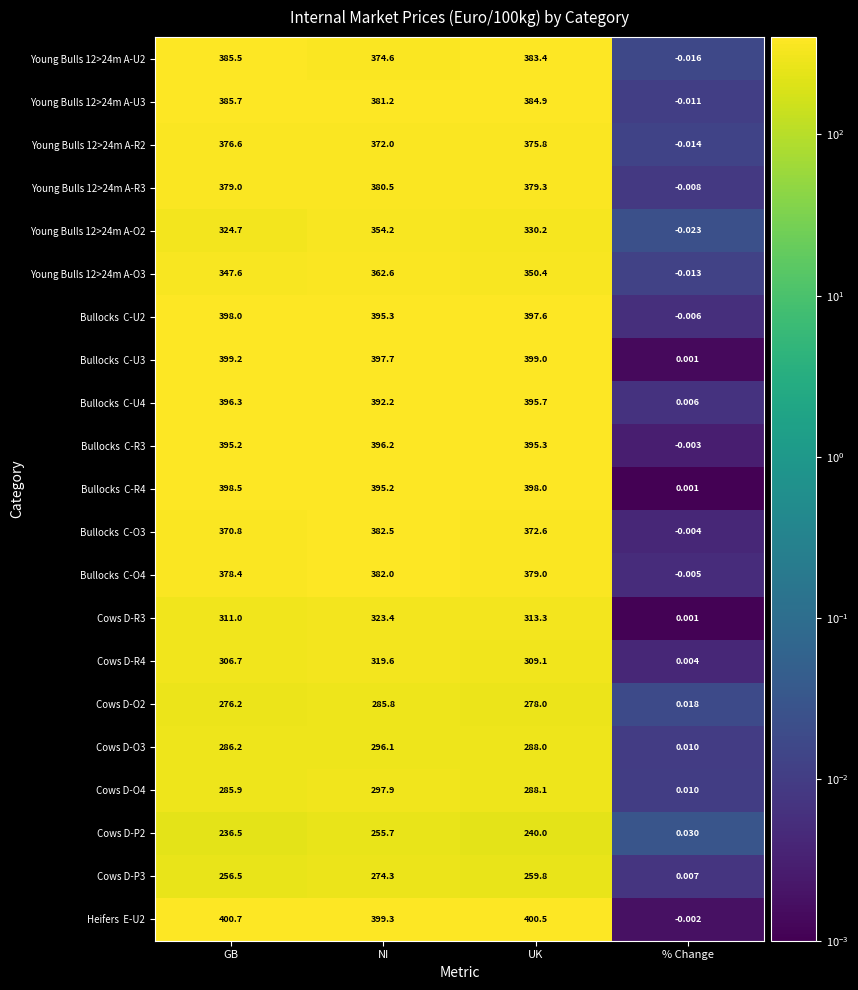

List the labels in order of Cows D-O3 value, largest first.

NI, UK, GB, % Change